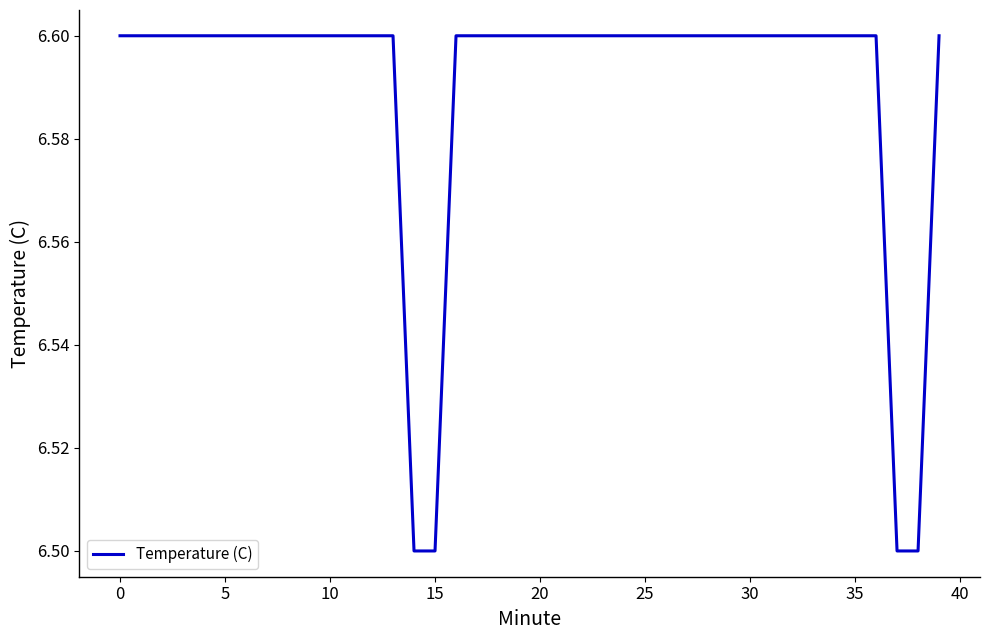

What is the smallest value displayed?

6.5